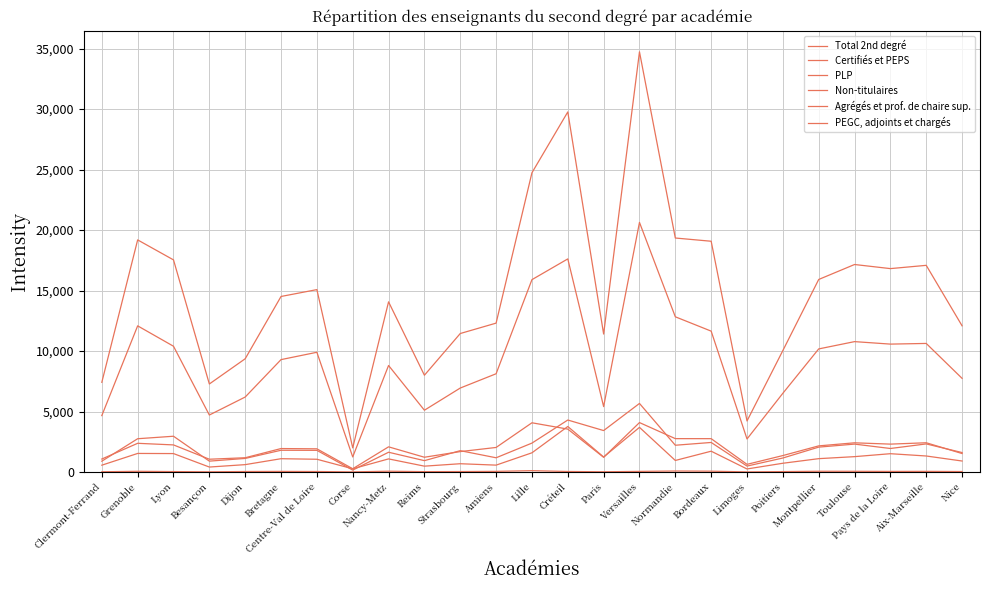

What position from the left is Aix-Marseille?

24